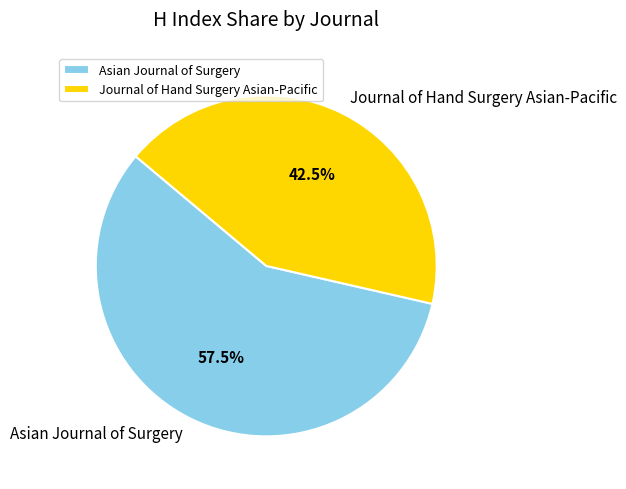

Combined, do Journal of Hand Surgery Asian-Pacific and Asian Journal of Surgery account for over 50%?

Yes